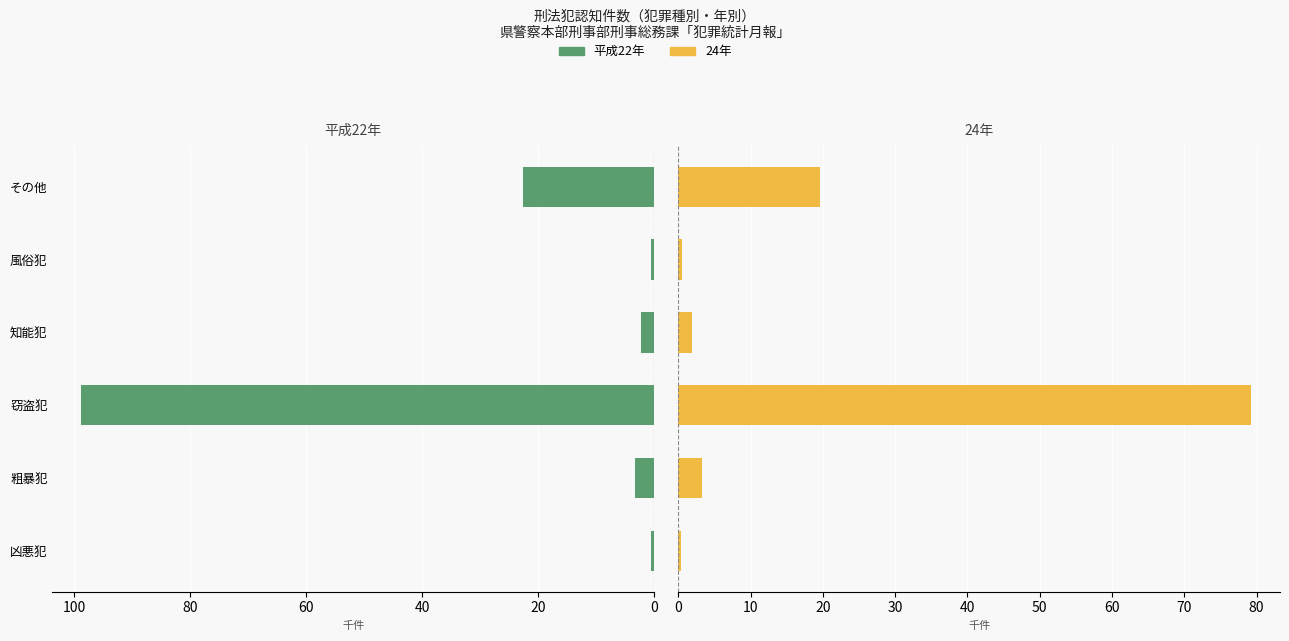

What is the greatest value displayed?

98.9